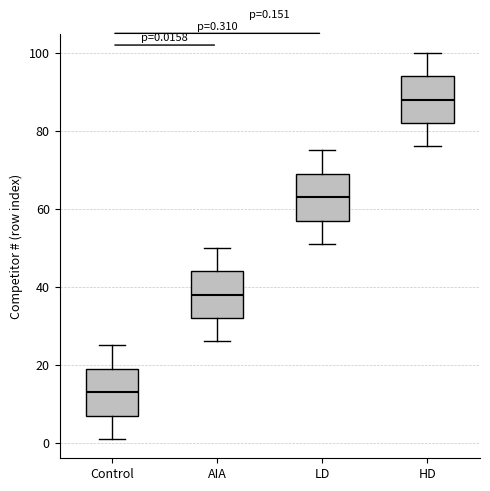

Which box's median line is the highest?

HD